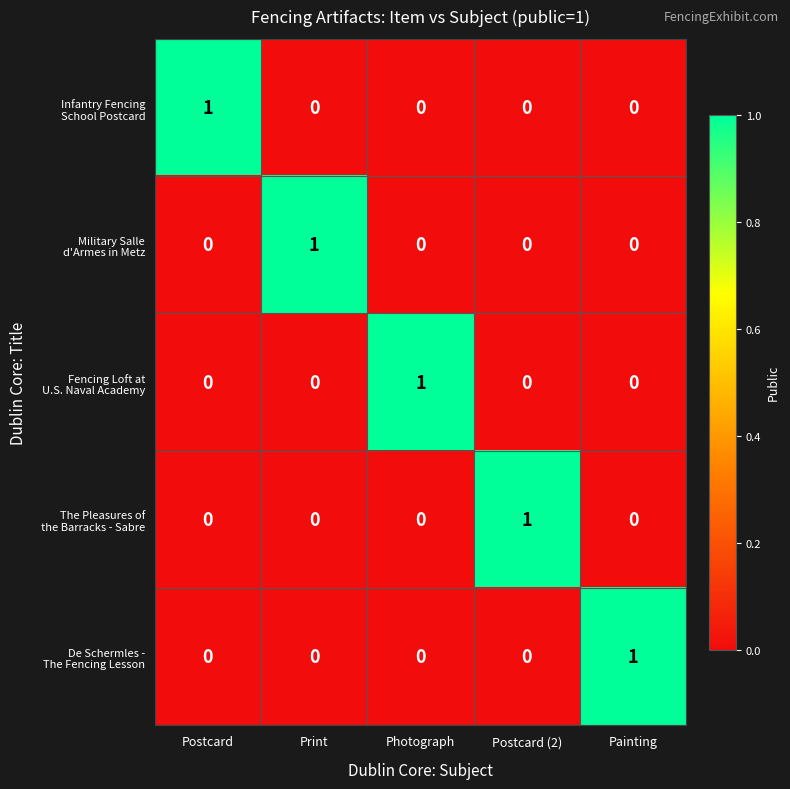

At how many categories does at least one series exceed 0?

5